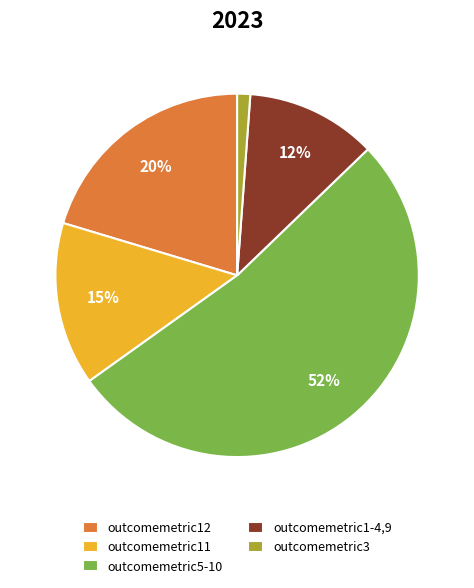

Which slice is the largest?

outcomemetric5-10